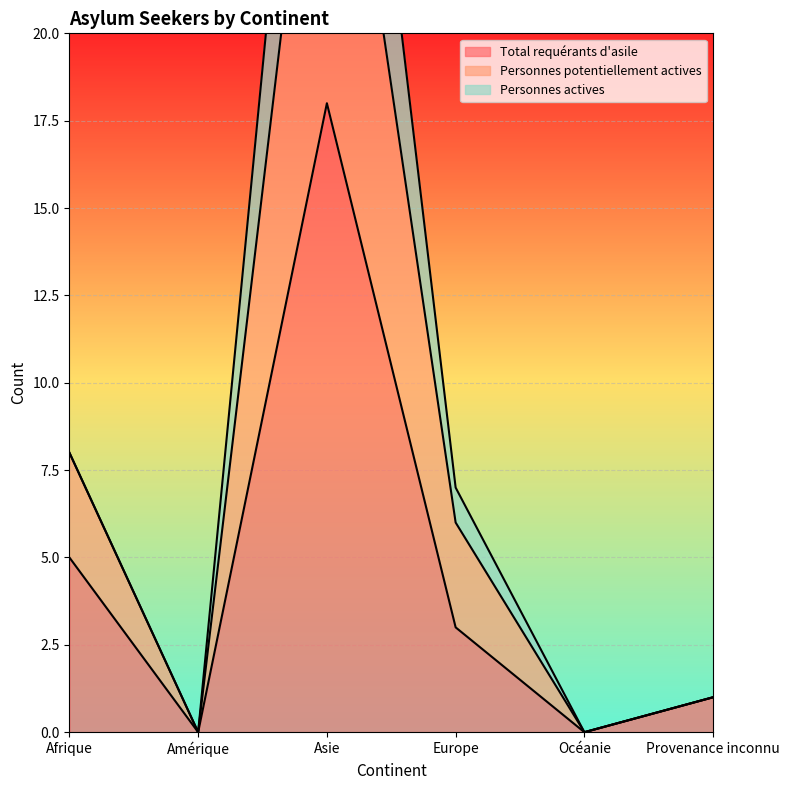

What is the sum of the Total requérants d'asile values at Asie and Provenance inconnu?

19